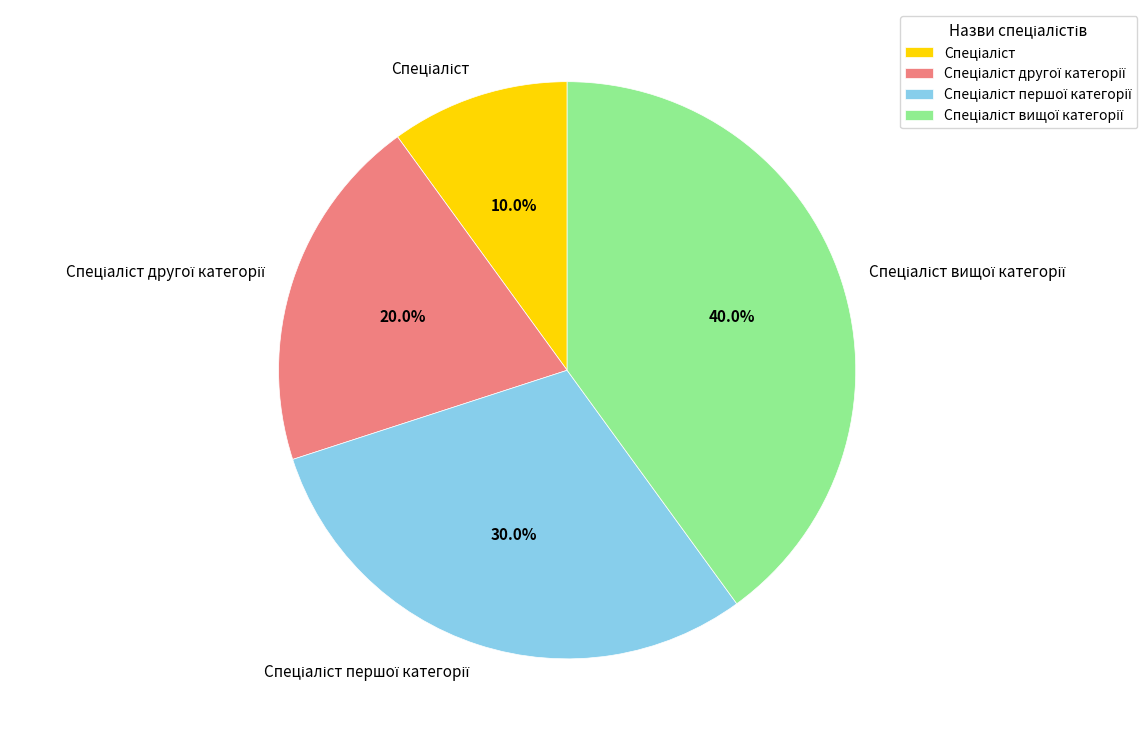

How many slices are in this pie chart?

4